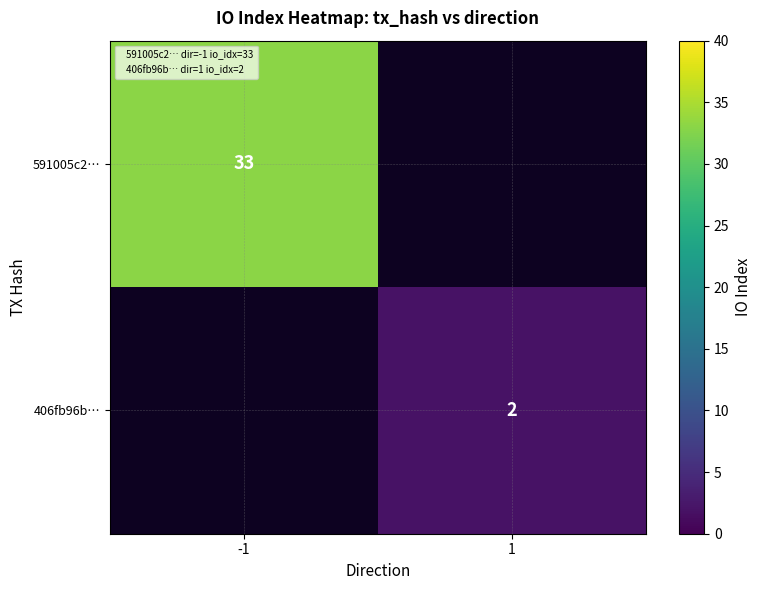

Read the 406fb96b… value at 1.

2.0